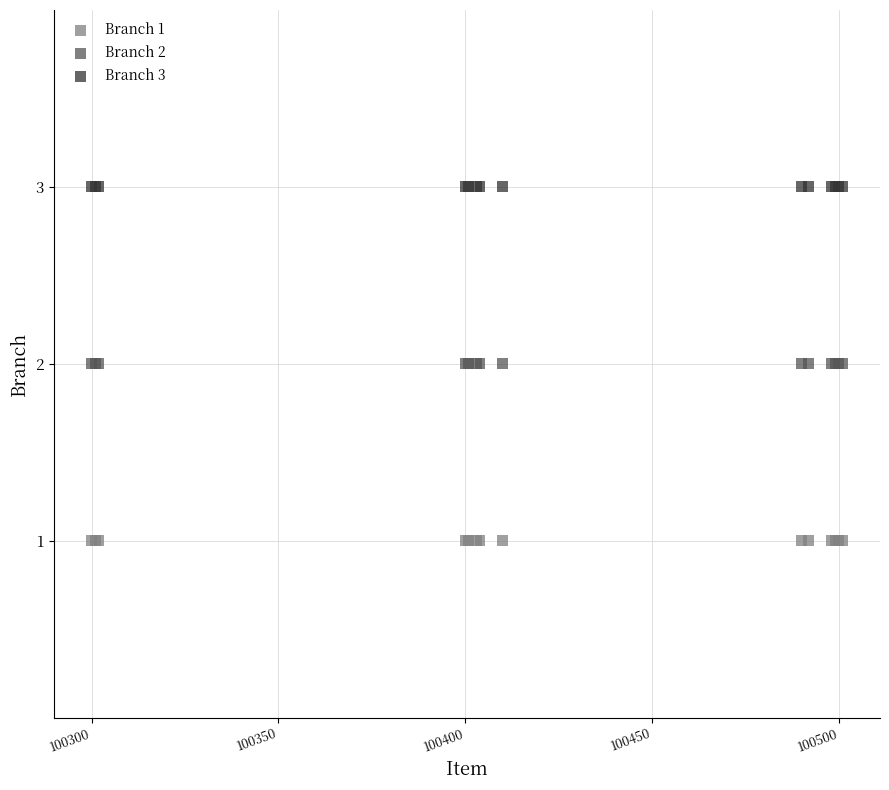

Which series reaches the maximum Y coordinate?

Branch 3